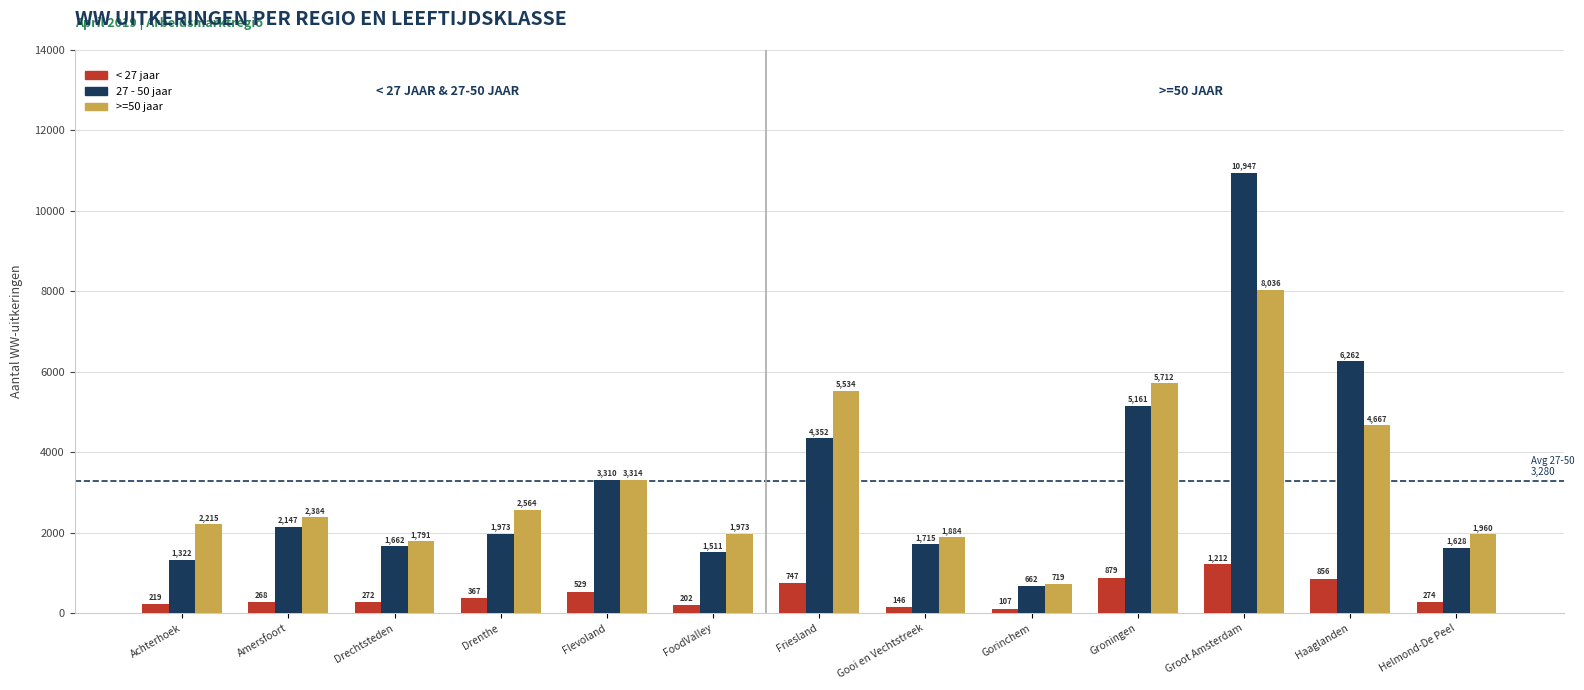

What is the difference between the second highest and minimum values in the 27 - 50 jaar series?

5600